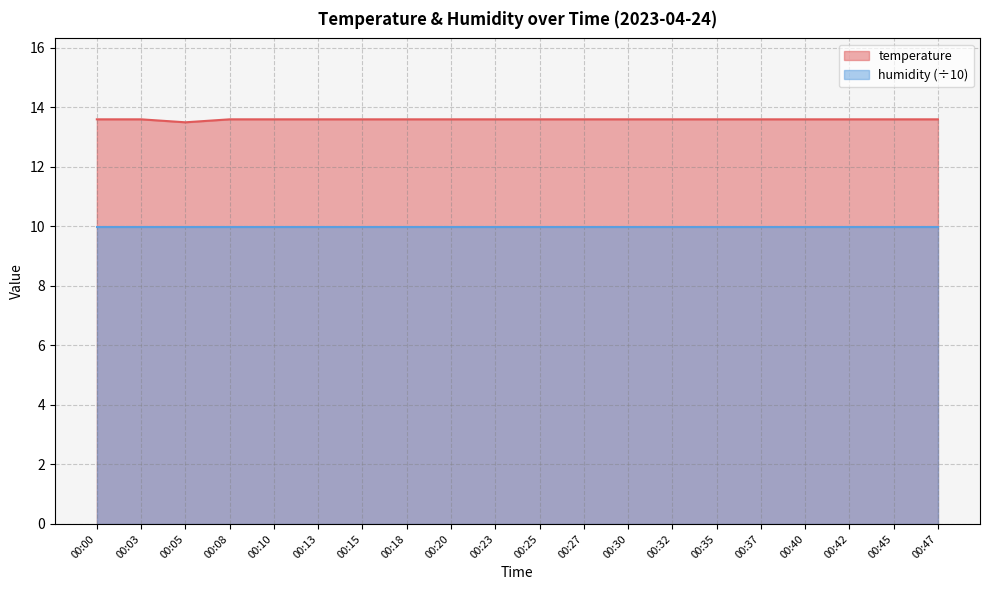

True or false: the data shows 13.6 at 00:30.

True